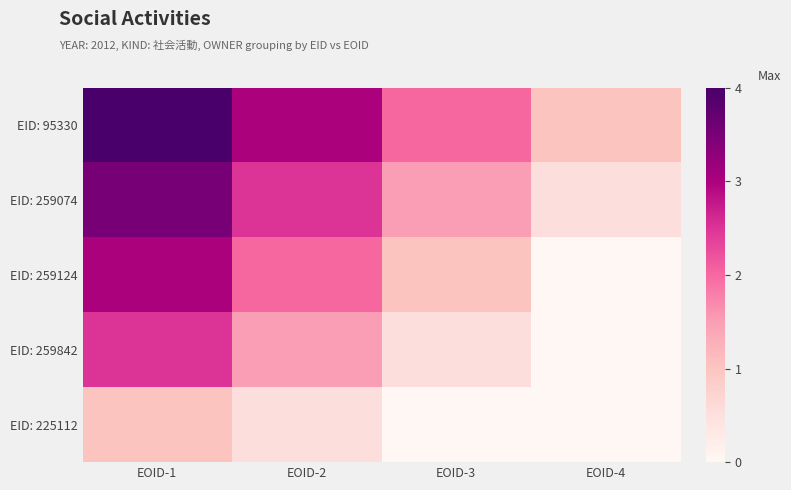

What is the total value across all series at EOID-3?

5.0